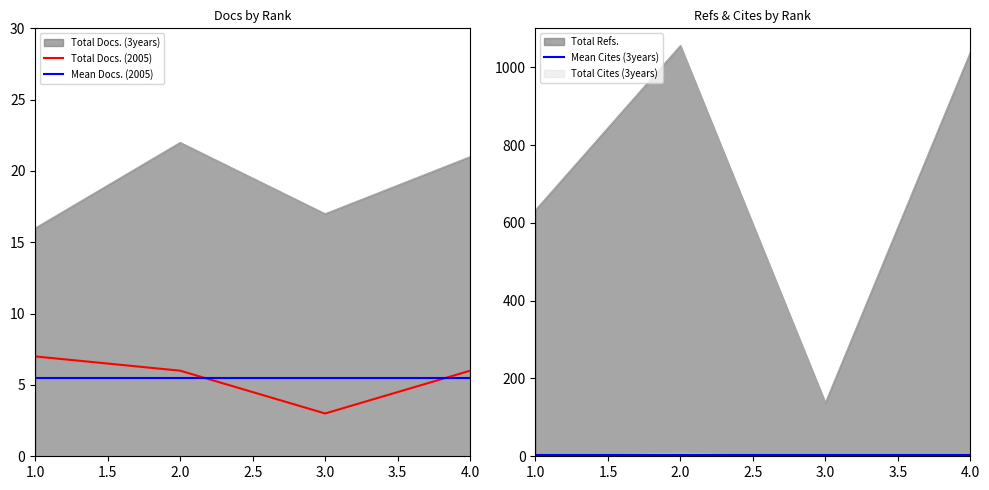

Rank the categories by Total Docs. (2005) value from lowest to highest.

3, 2, 4, 1